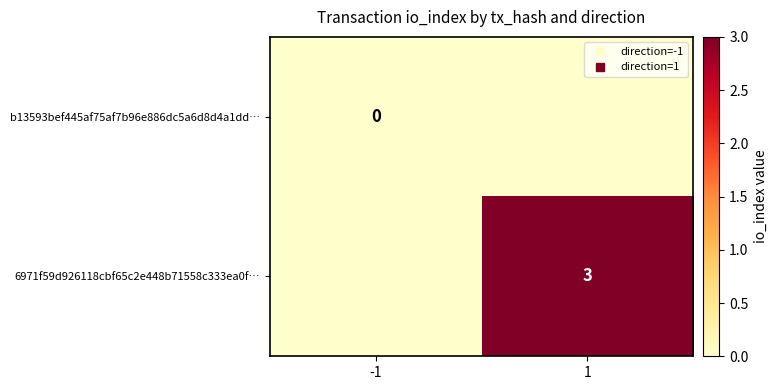

Which series has the largest range (max minus min)?

6971f59d926118cbf65c2e448b71558c333ea0f…